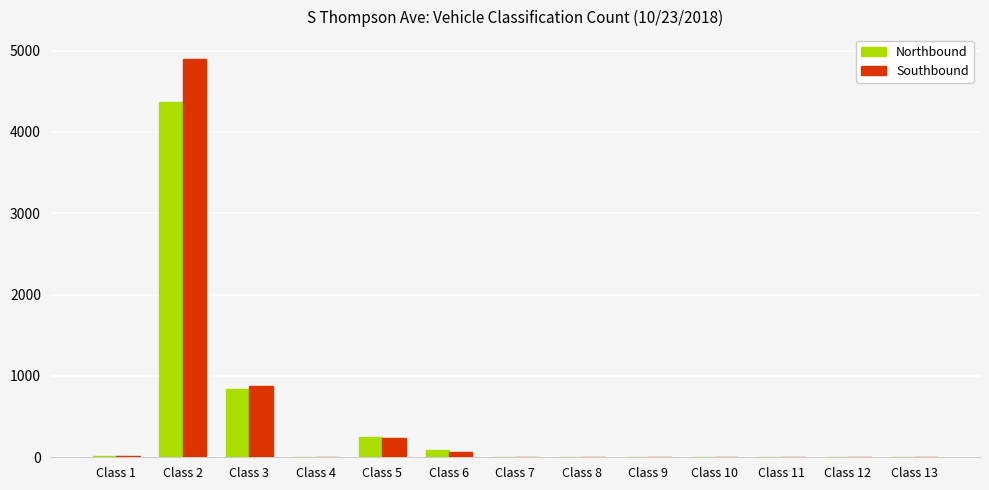

At which label does Southbound first exceed 2?

Class 1